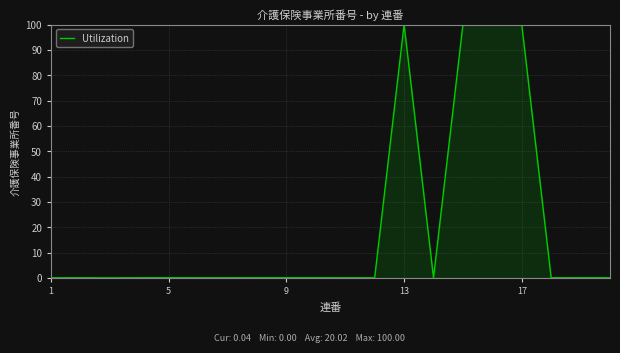

What is the greatest value displayed?

100.0